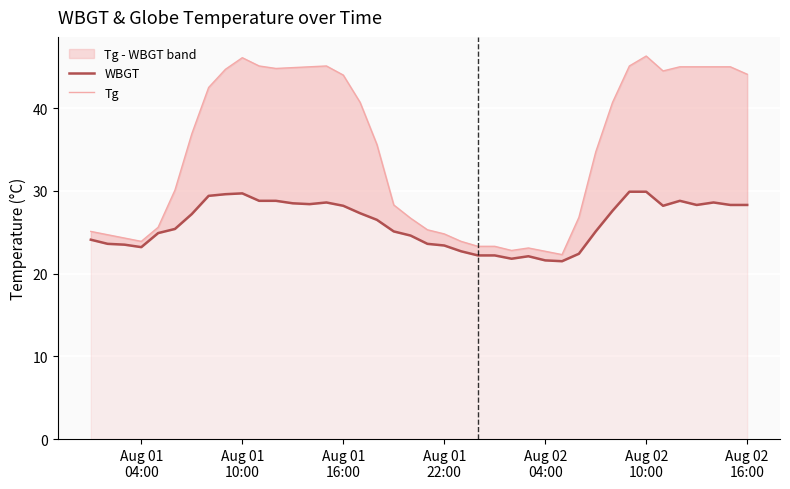

What is the average value of the WBGT series?

26.0